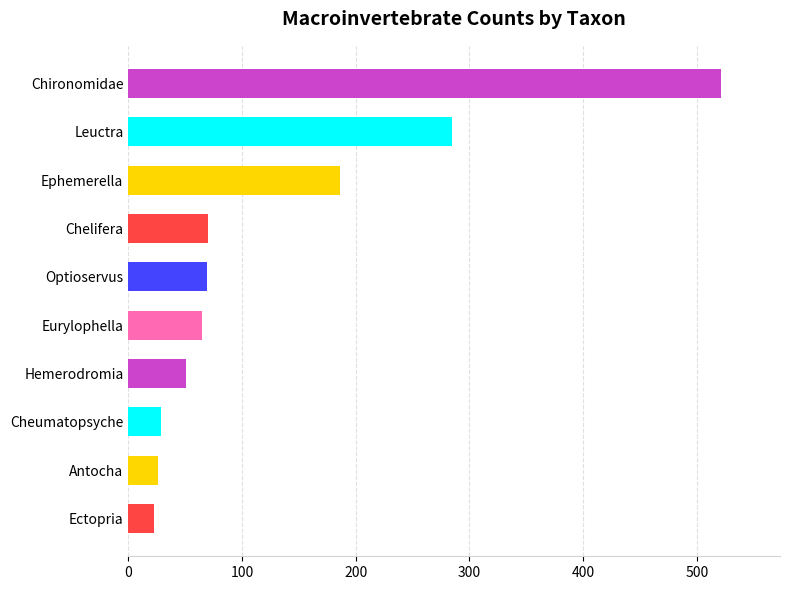

How many categories are shown in the chart?

10